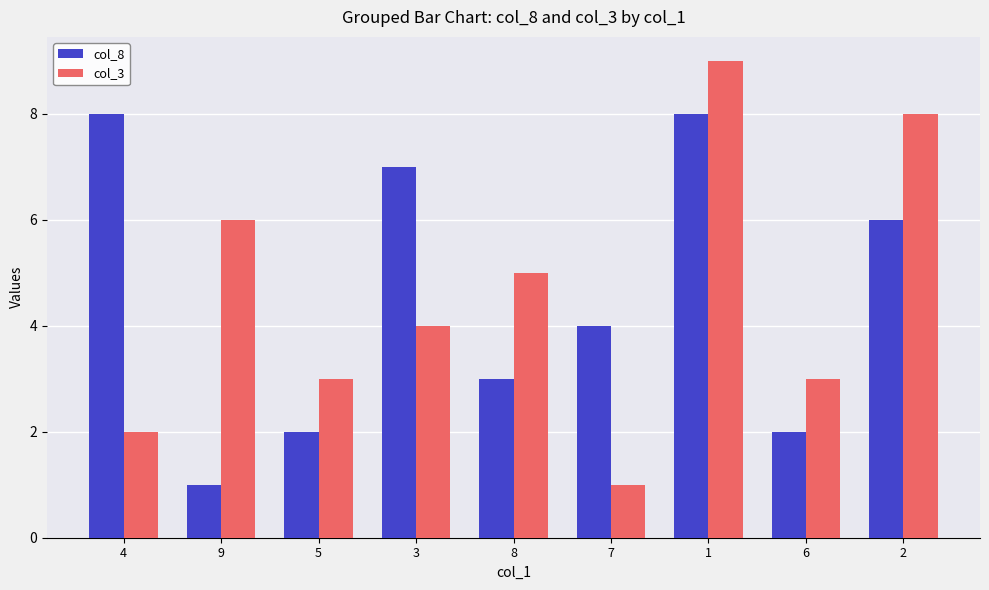

List the series in order of their peak value, lowest first.

col_8, col_3